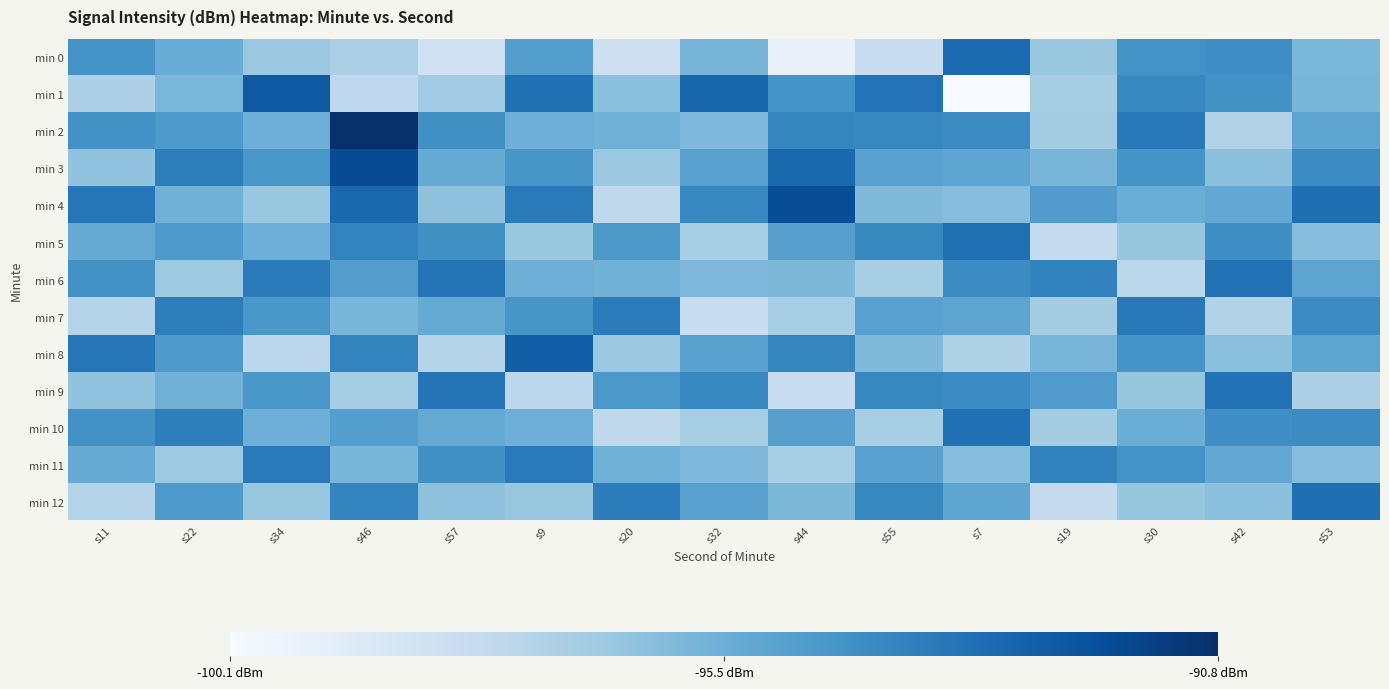

Which series has the widest spread of values?

min 1